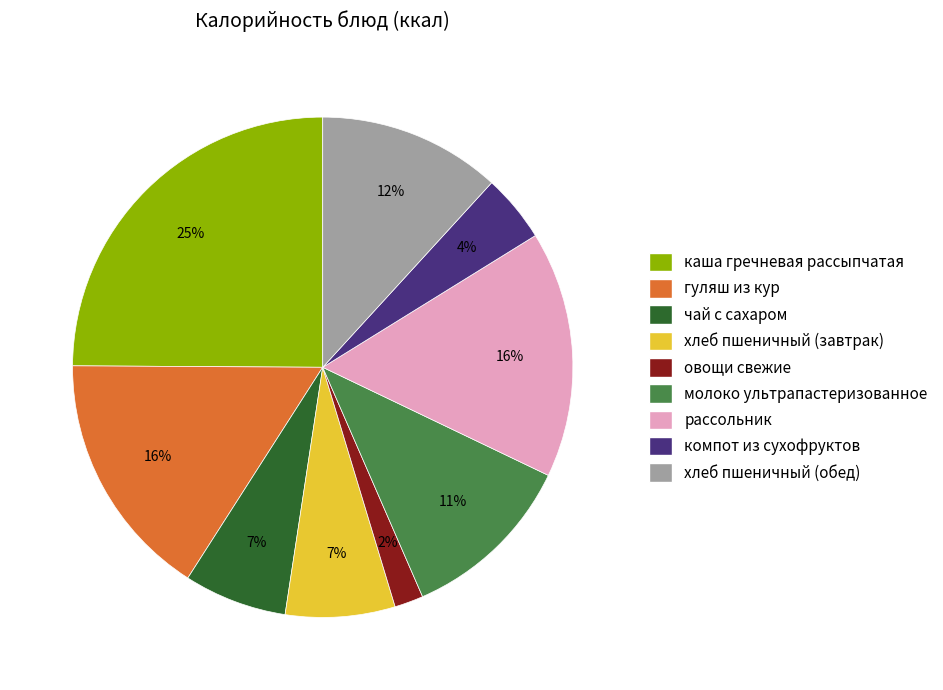

Do чай с сахаром and каша гречневая рассыпчатая together represent more than half of the pie?

No